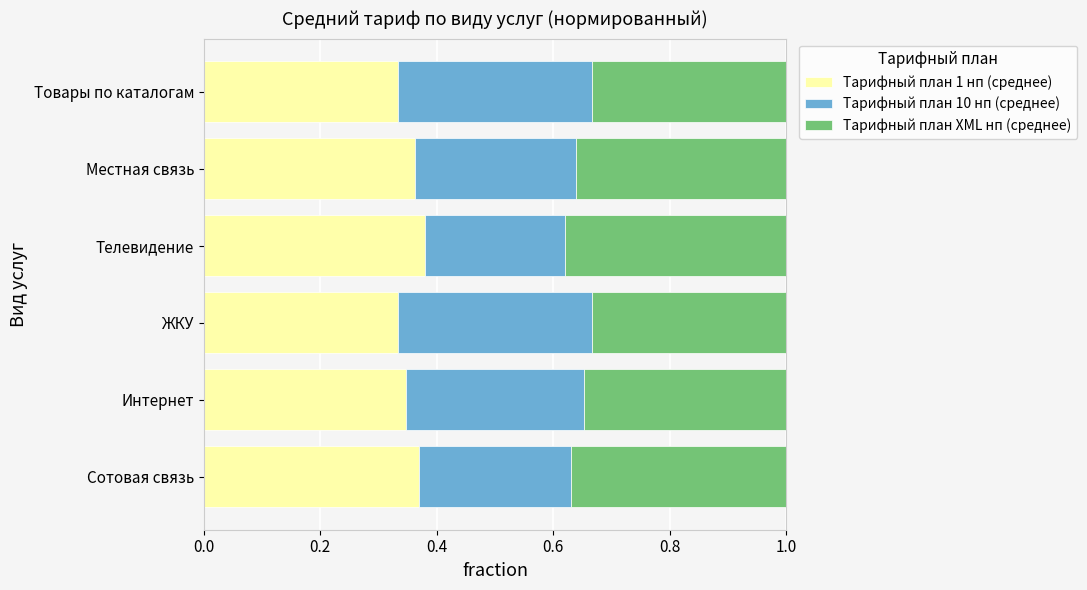

What is the total value across all series at Товары по каталогам?

1.0